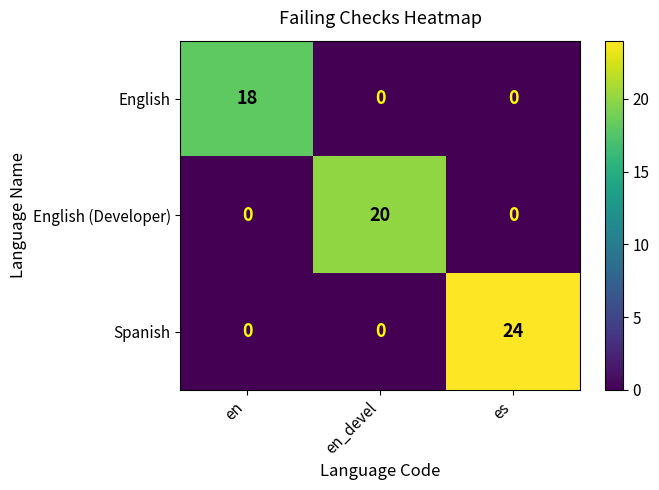

Reading right to left, transcribe all the data shown in this chart.

English: 0	0	18
English (Developer): 0	20	0
Spanish: 24	0	0